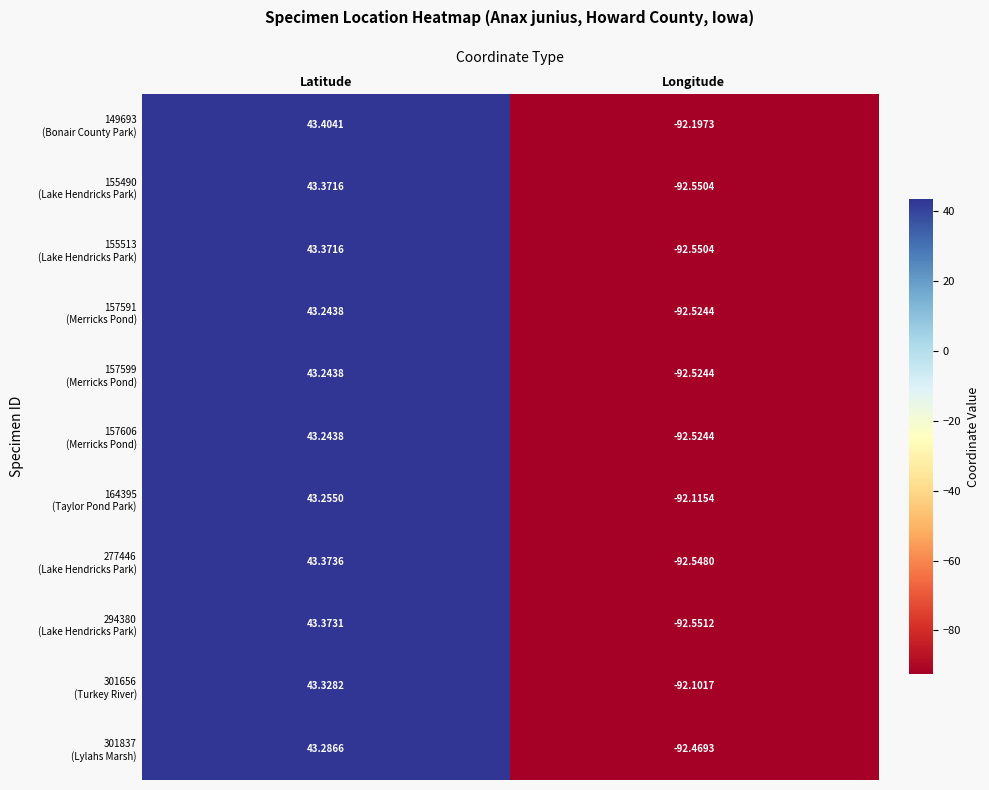

Which label corresponds to the smallest value in the chart?

Longitude